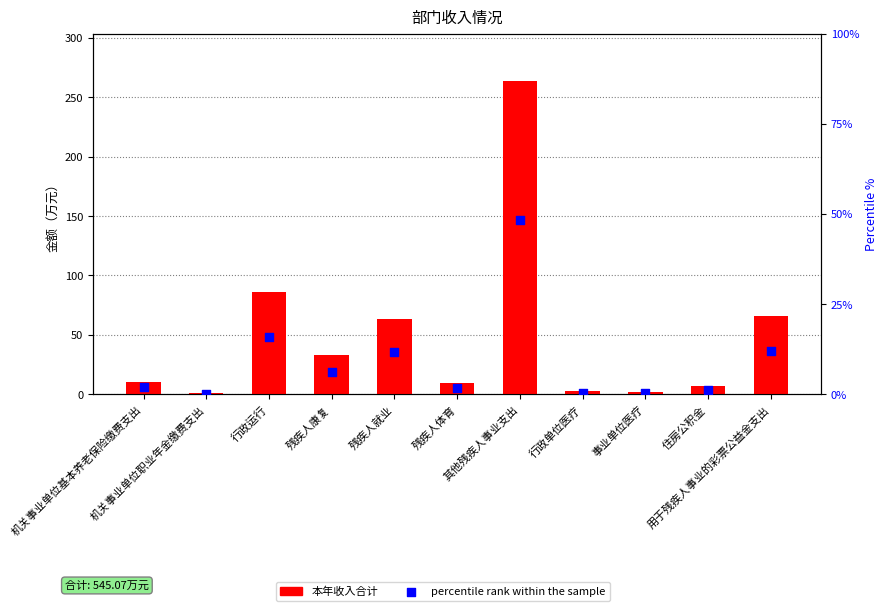

What are all the series names shown in the legend?

本年收入合计, percentile rank within the sample